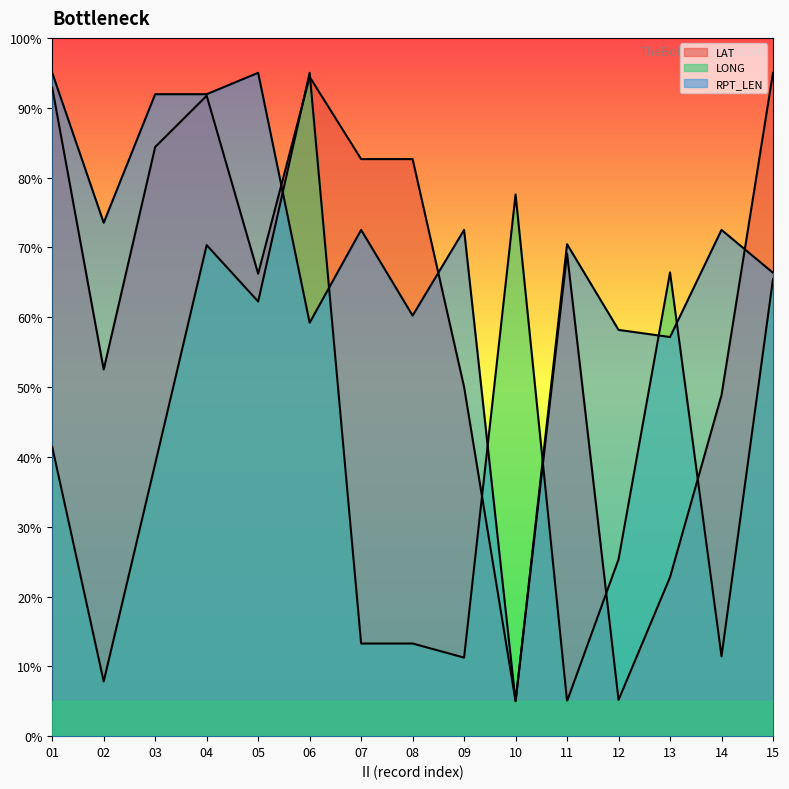

What are all the series names shown in the legend?

LAT, LONG, RPT_LEN